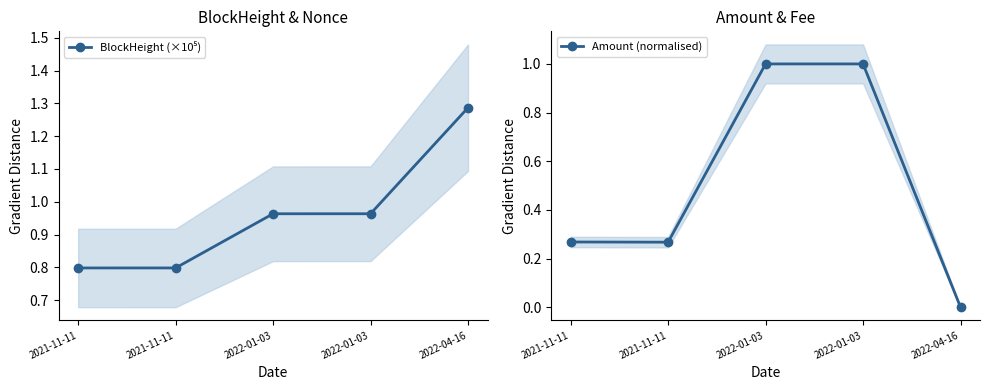

What is the sum of all BlockHeight (×10⁵) values?

4.8